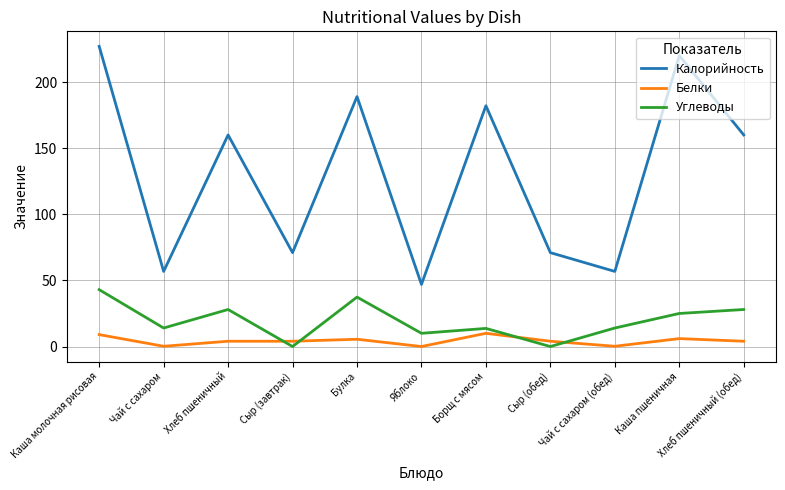

Which series has the widest spread of values?

Калорийность